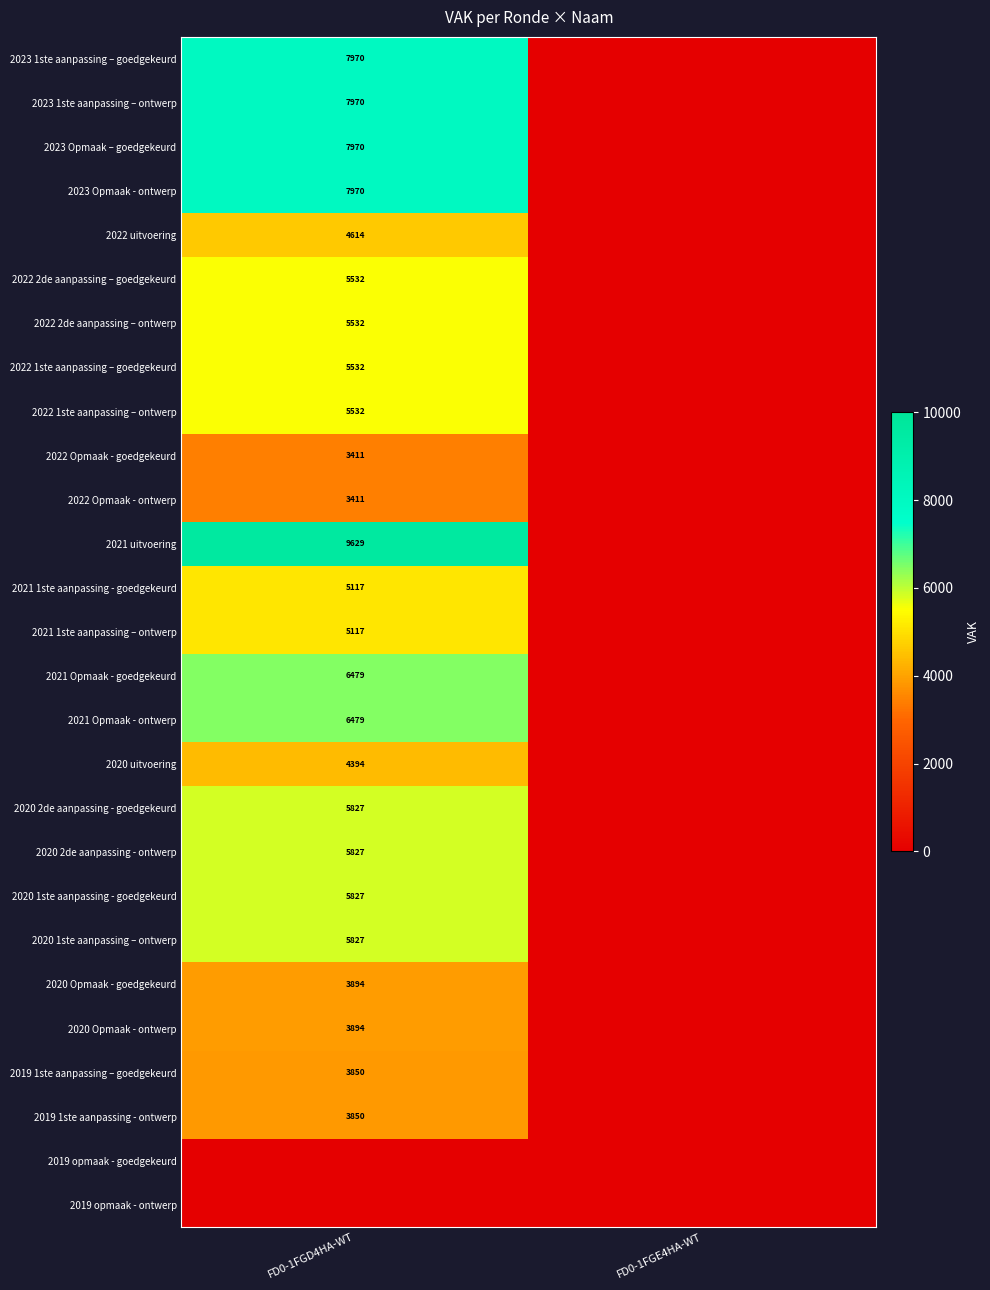

Which series has the largest range (max minus min)?

2021 uitvoering